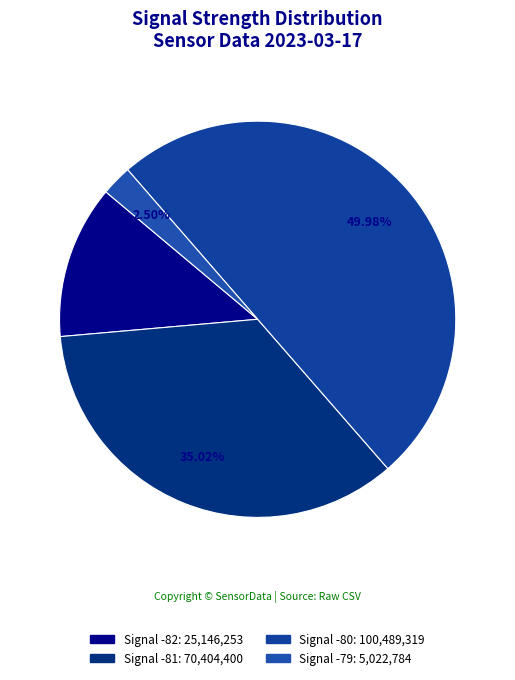

How many segments does this pie chart have?

4